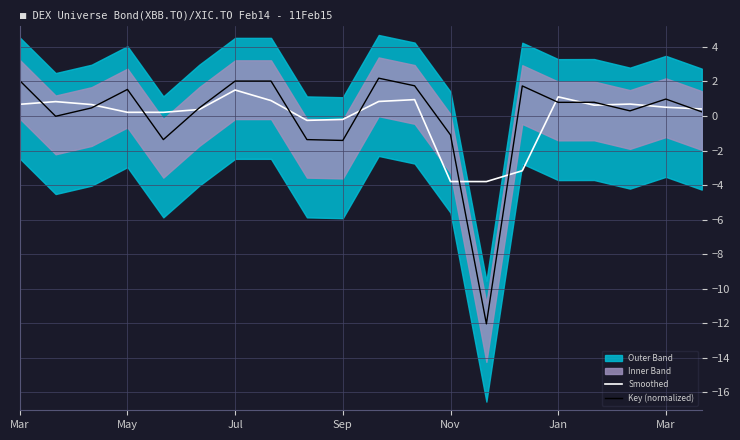

Which category has the highest value in the Smoothed series?

Jul